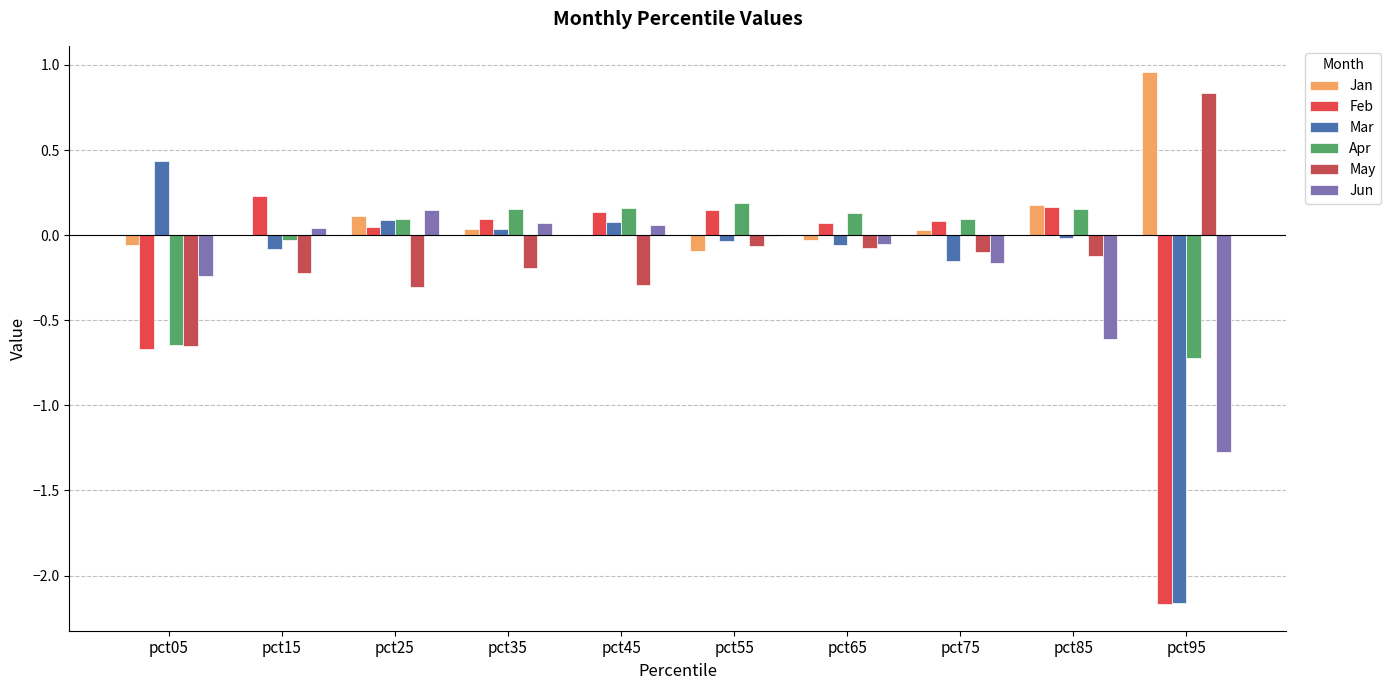

How many data points does each series have?

10